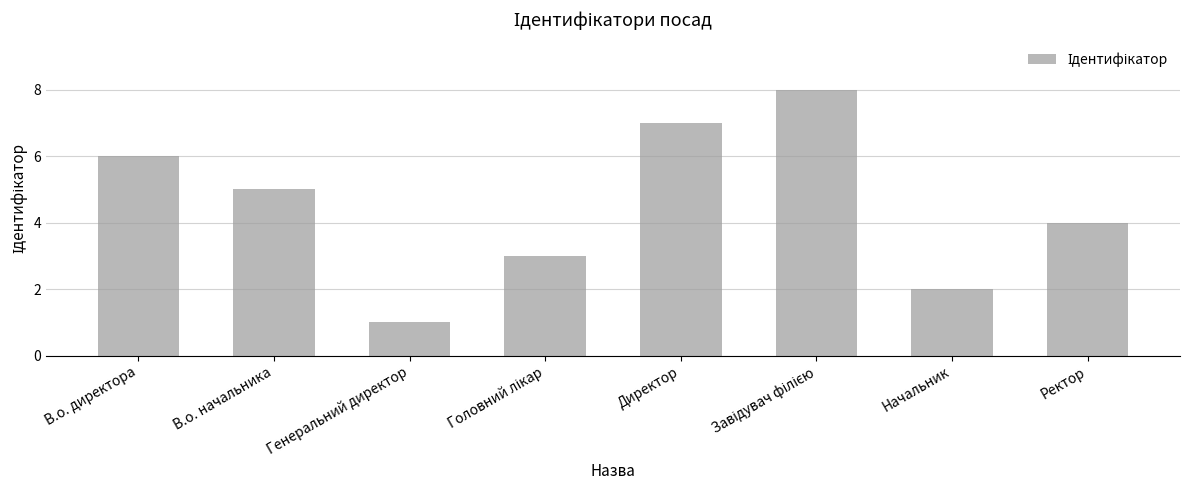

What is the value of the 5th bar from the left?

7